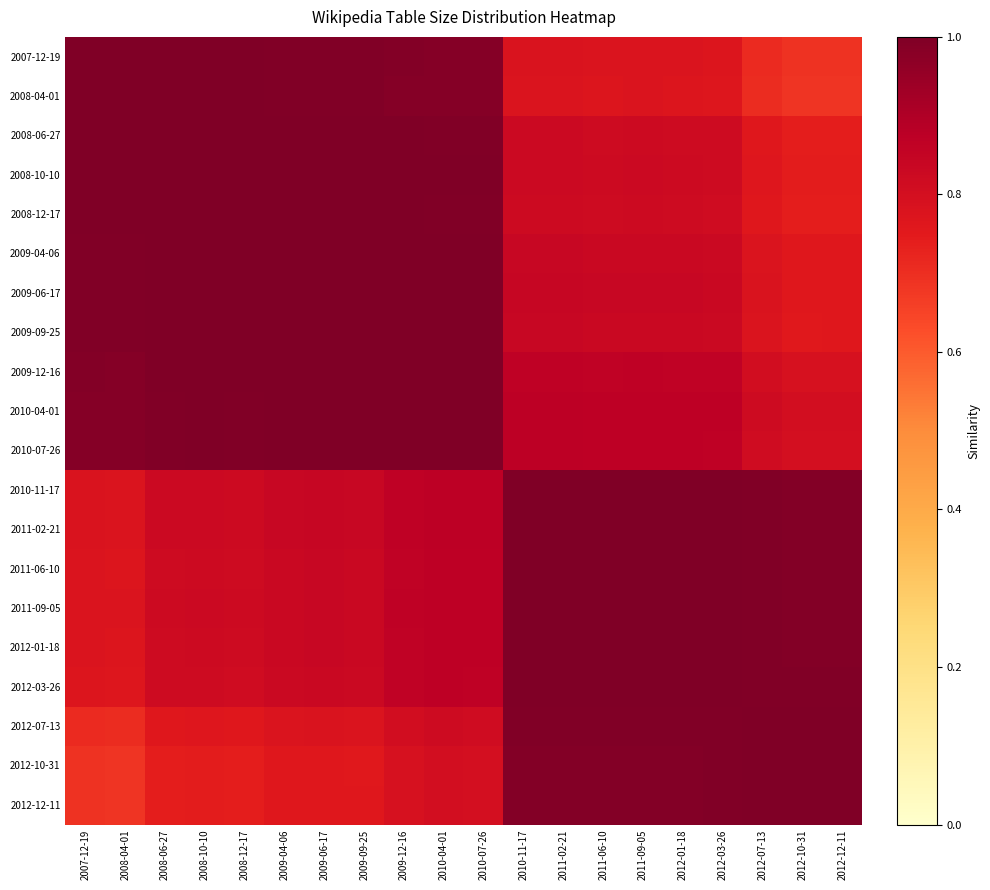

What is the difference between the highest and lowest values at 2008-10-10?

0.3